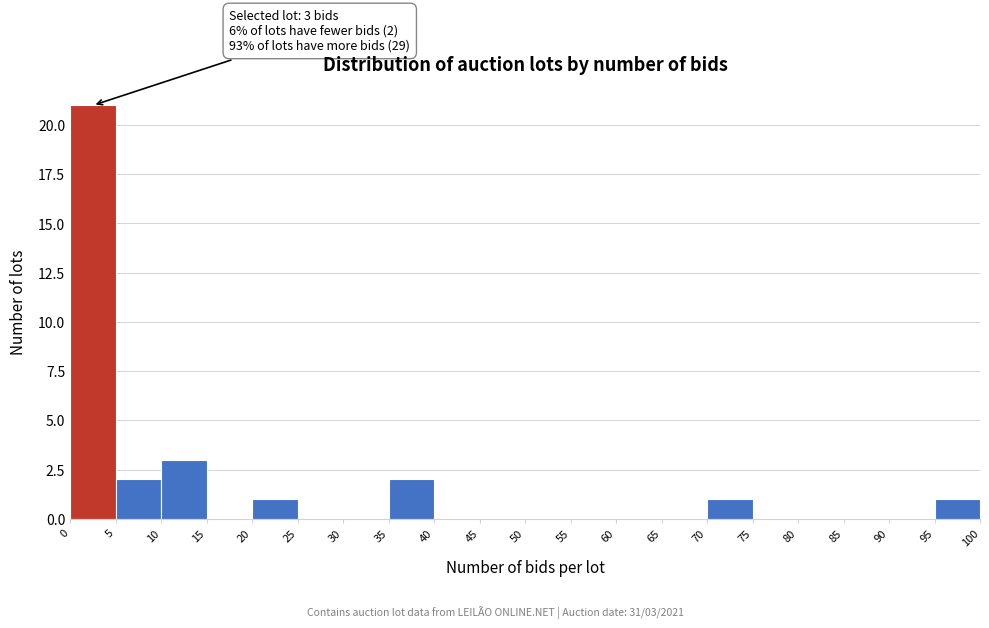

Which range on the x-axis has the tallest bar?

0 to 5